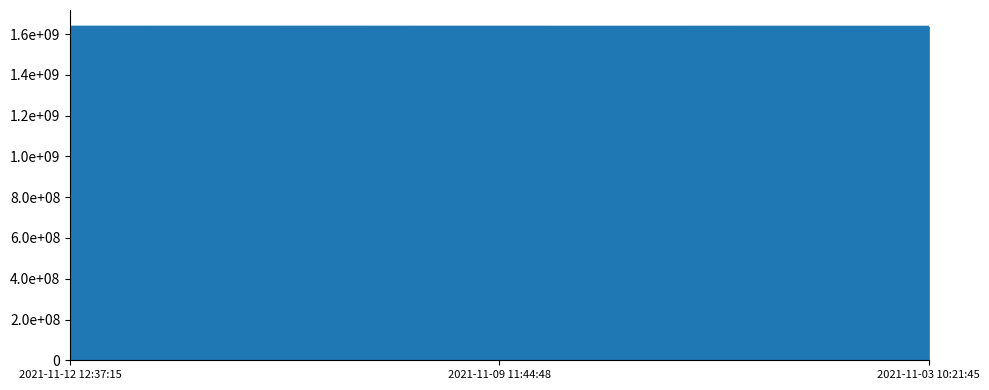

Does the chart have visible grid lines?

No